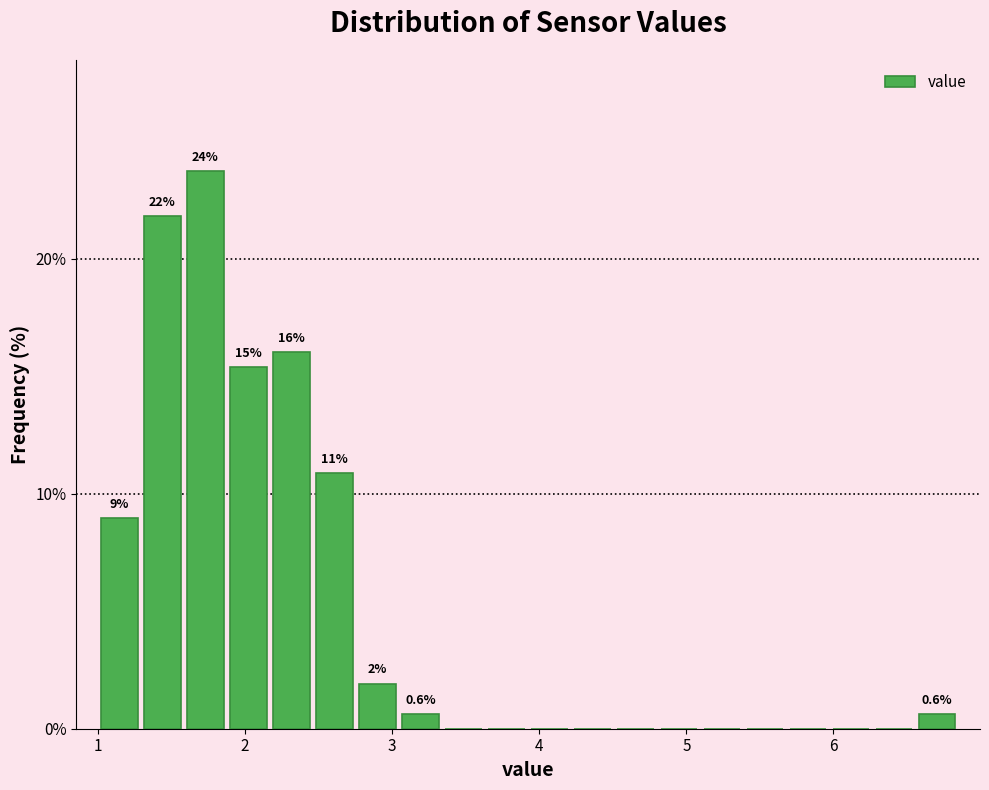

Read against the x-axis, roughly where is the centre of the tallest bar?

1.7